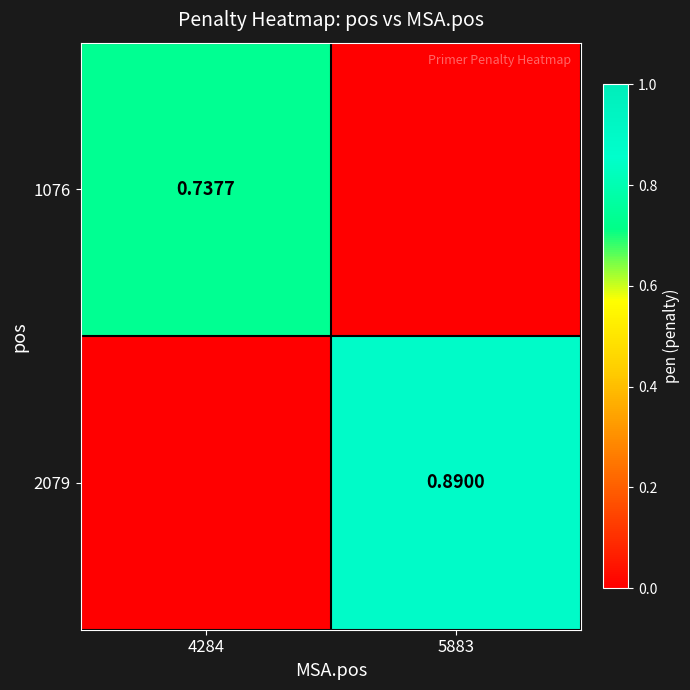

List the labels in order of 2079 value, smallest first.

4284, 5883